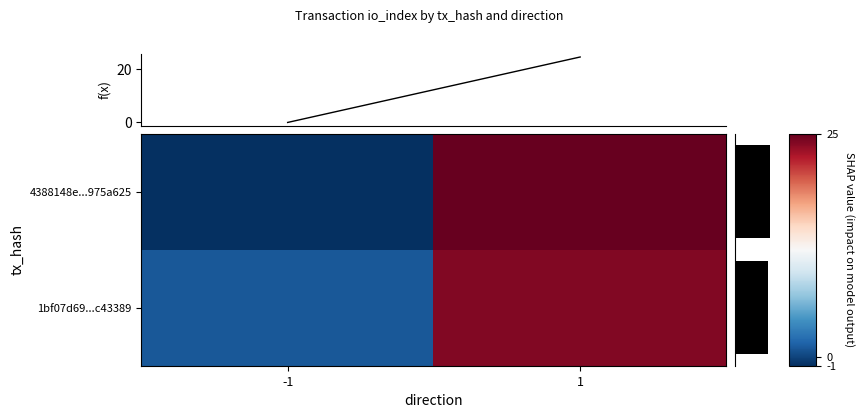

Which series has the widest spread of values?

4388148e...975a625